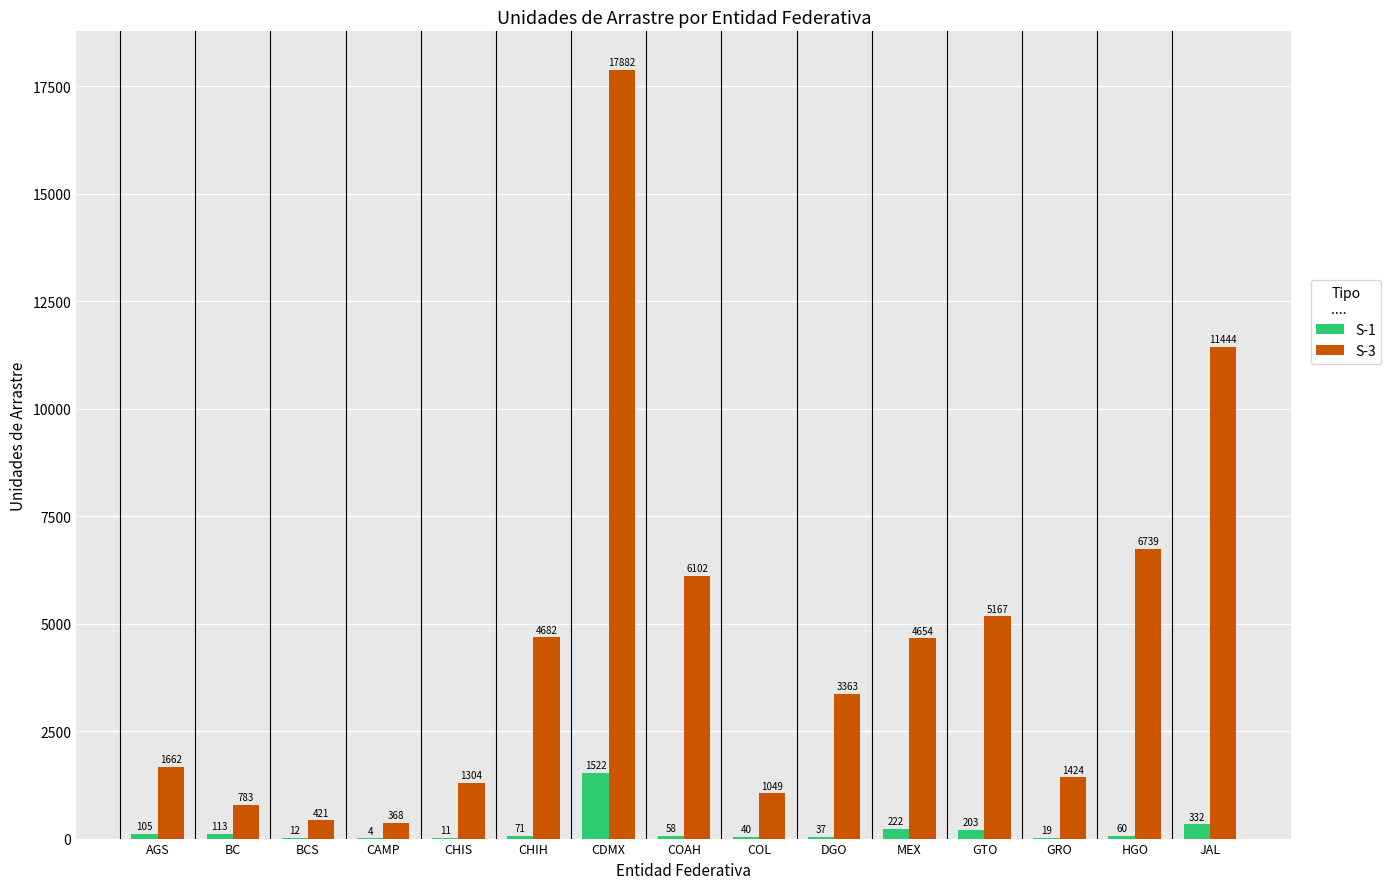

What is the sum of the S-1 values at AGS and BC?

218